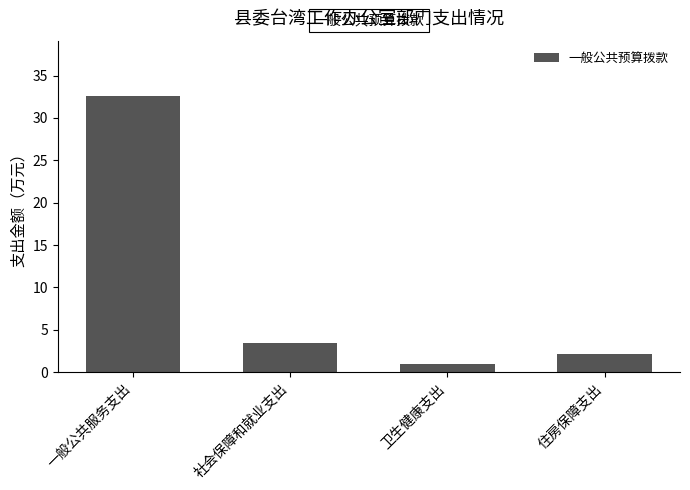

How many bars are there in total?

4